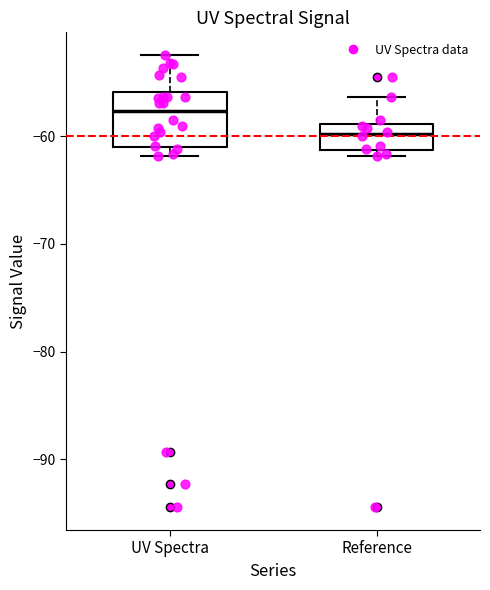

Where does the median line of the box for Reference sit on the y-axis? The values are not printed on the chart, so give them approximately, as read against the axis.

-60